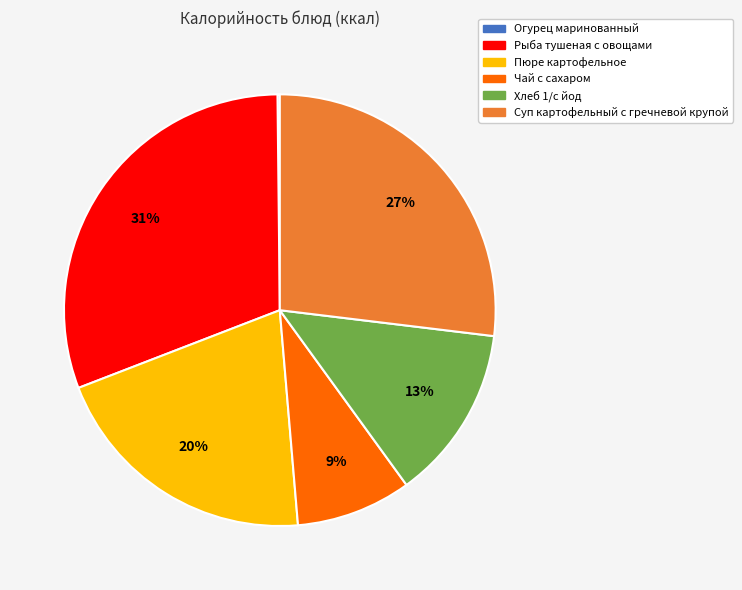

Which has a higher value, Рыба тушеная с овощами or Хлеб 1/с йод?

Рыба тушеная с овощами